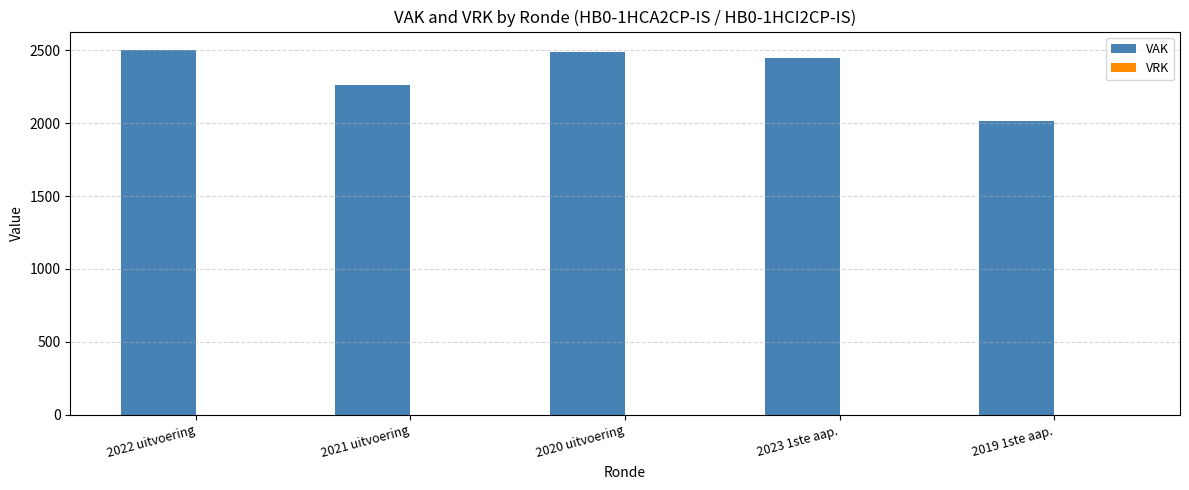

Is it true that the value at 2019 1ste aap. is 3623?

False